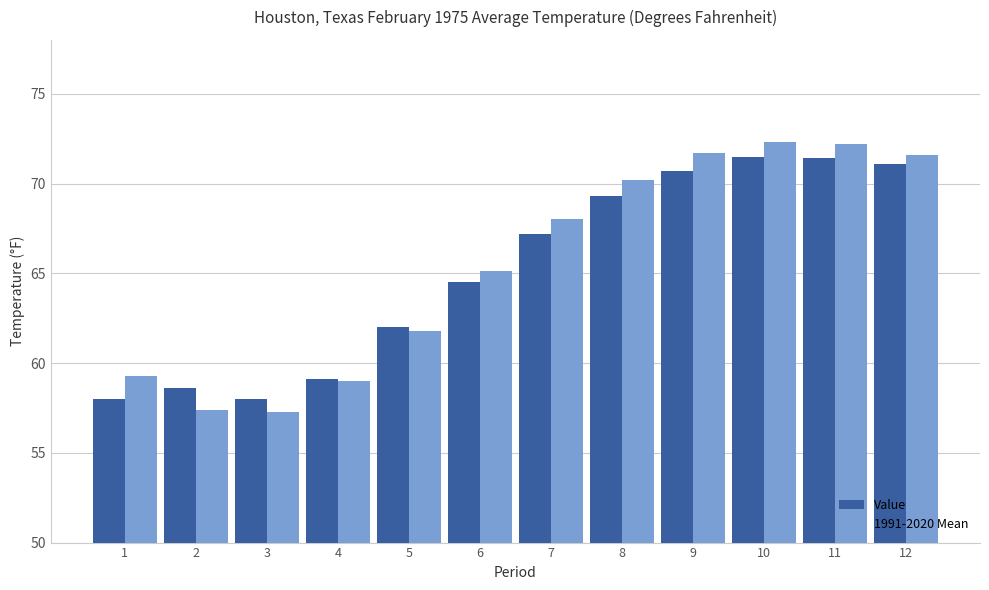

What is the difference between the maximum and minimum values in the 1991-2020 Mean series?

15.0